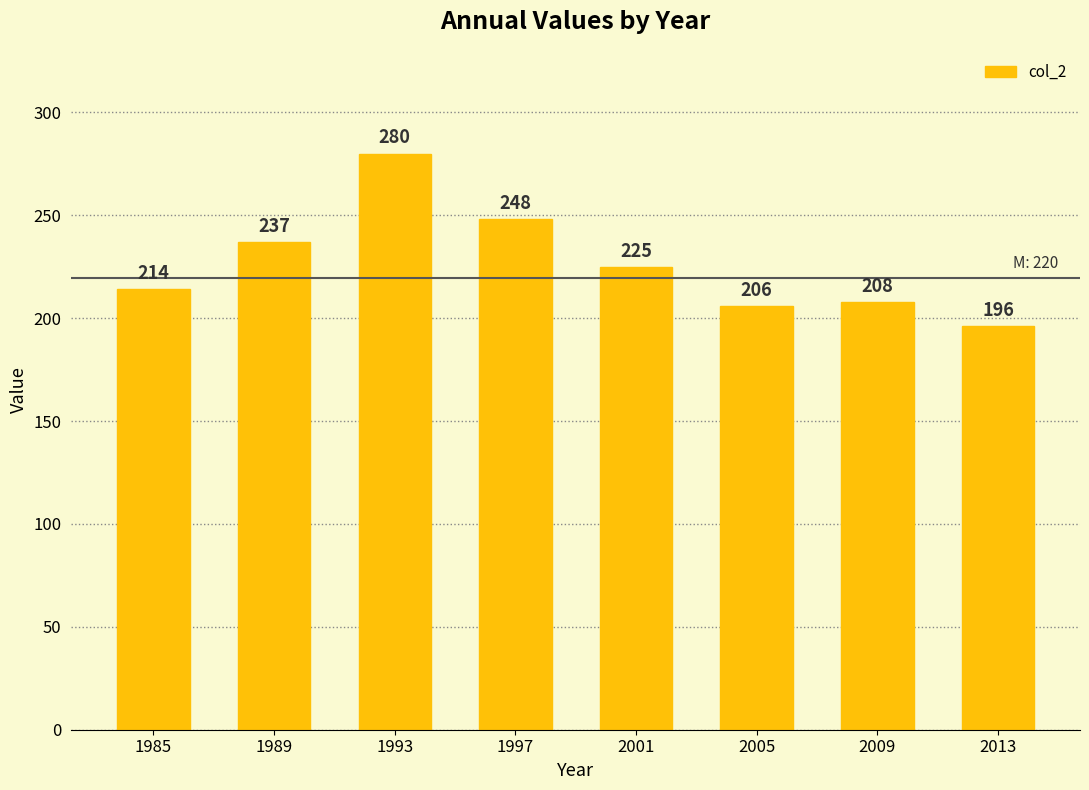

What is the value of the 5th bar from the left?

225